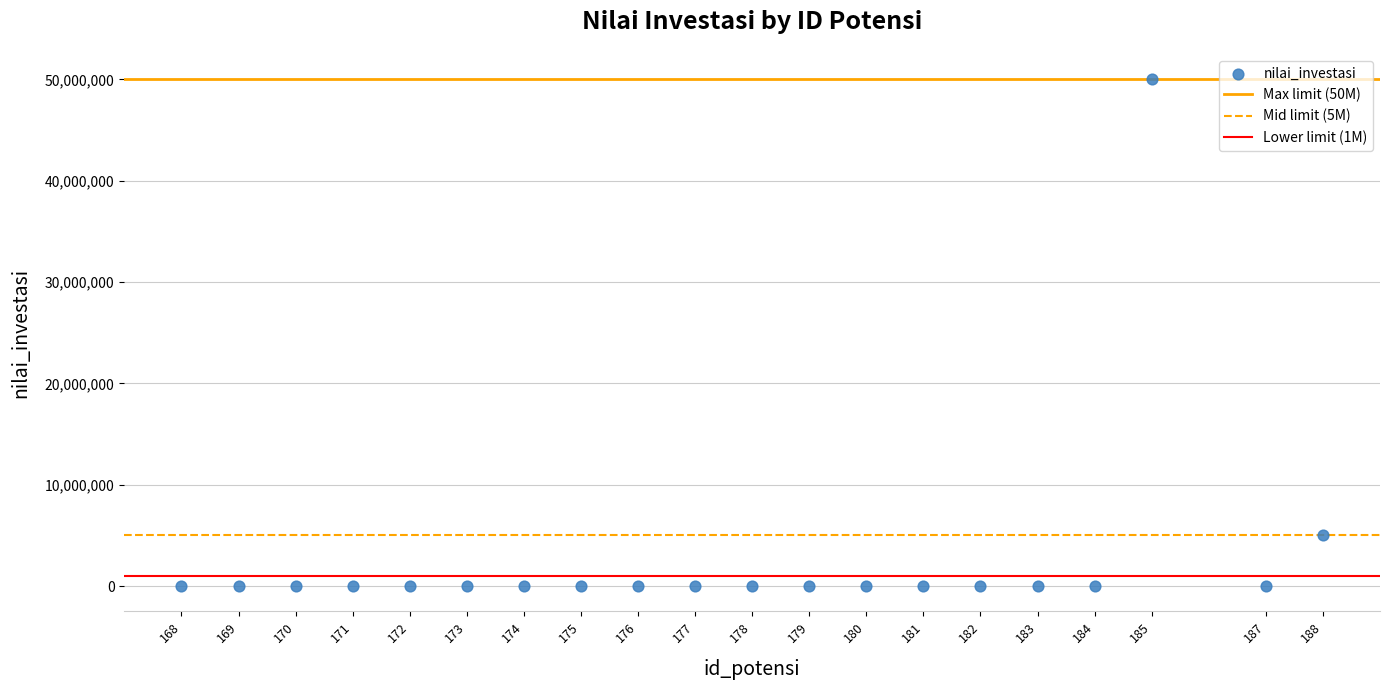

What is the range of Y values (max minus min)?

50000001